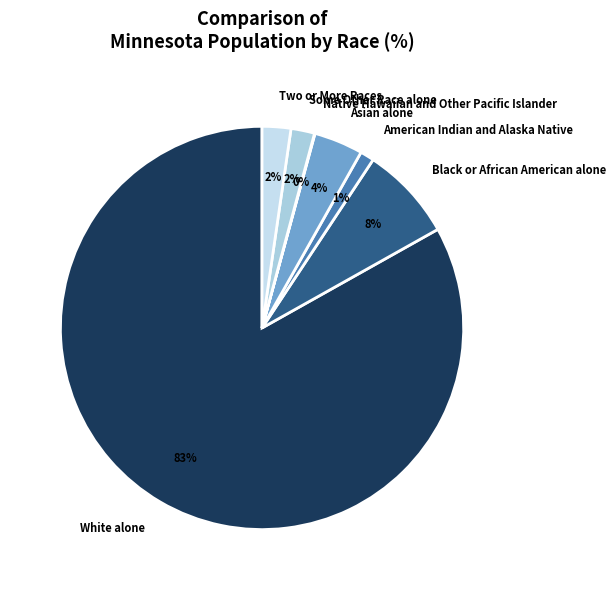

Which slice is the largest?

White alone